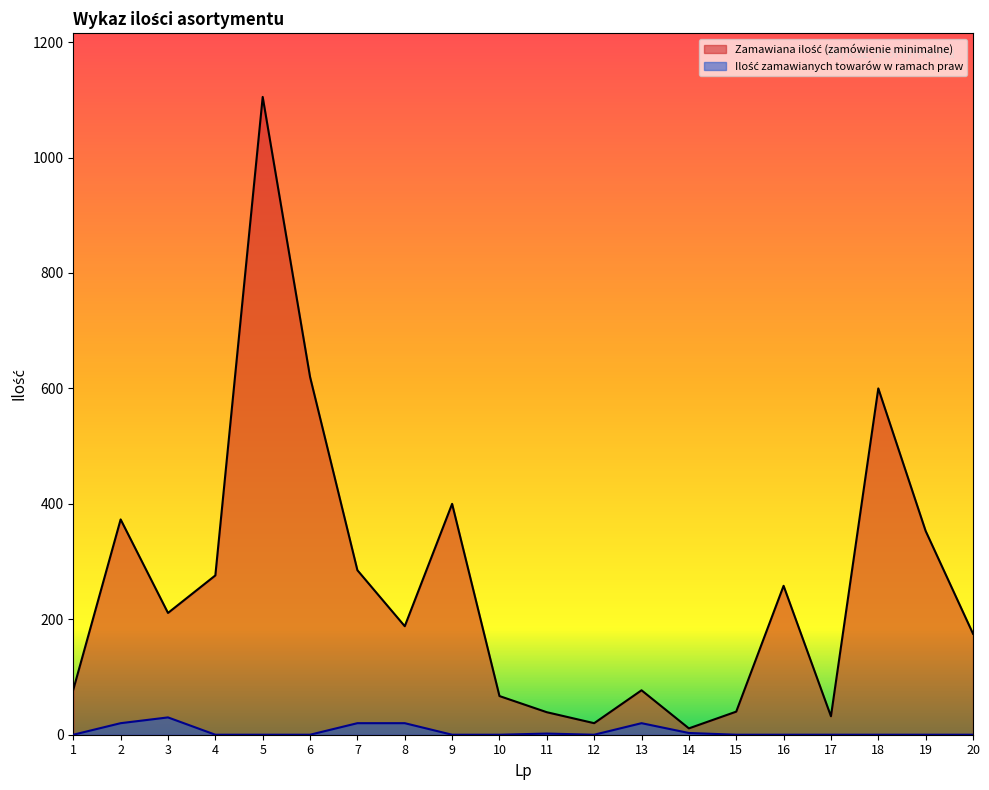

In Zamawiana ilość (zamówienie minimalne), how many points are higher than both neighbors (excluding endpoints)?

6